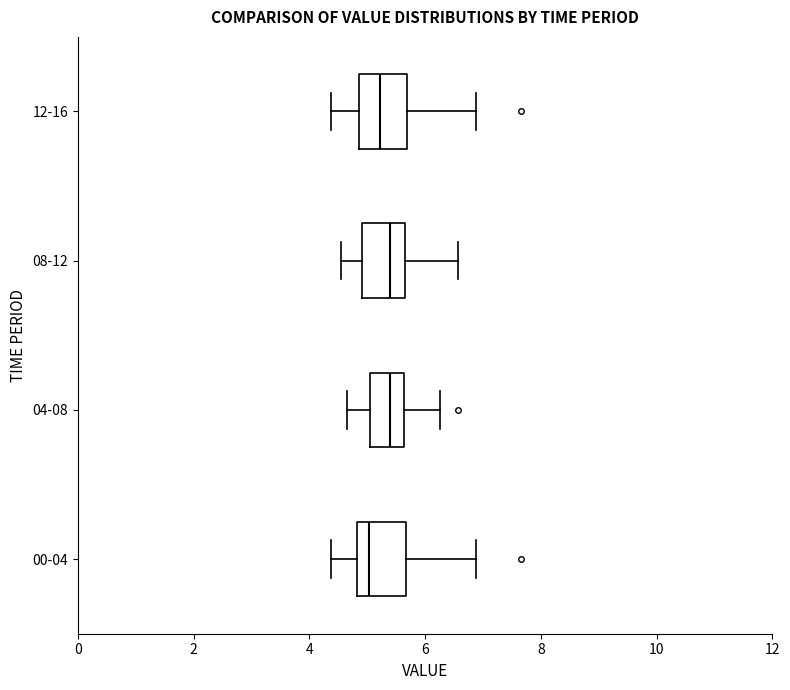

Reading bottom to top, read every box against the x-axis: the position of its median line, the range the box covers, and the ends of its whiskers. The values are not printed on the chart, so give them approximately, as read against the axis.

00-04: median 5.0, box 4.8 to 5.6, whiskers 4.4 to 6.8
04-08: median 5.4, box 5.0 to 5.6, whiskers 4.6 to 6.2
08-12: median 5.4, box 5.0 to 5.6, whiskers 4.6 to 6.6
12-16: median 5.2, box 4.8 to 5.6, whiskers 4.4 to 6.8